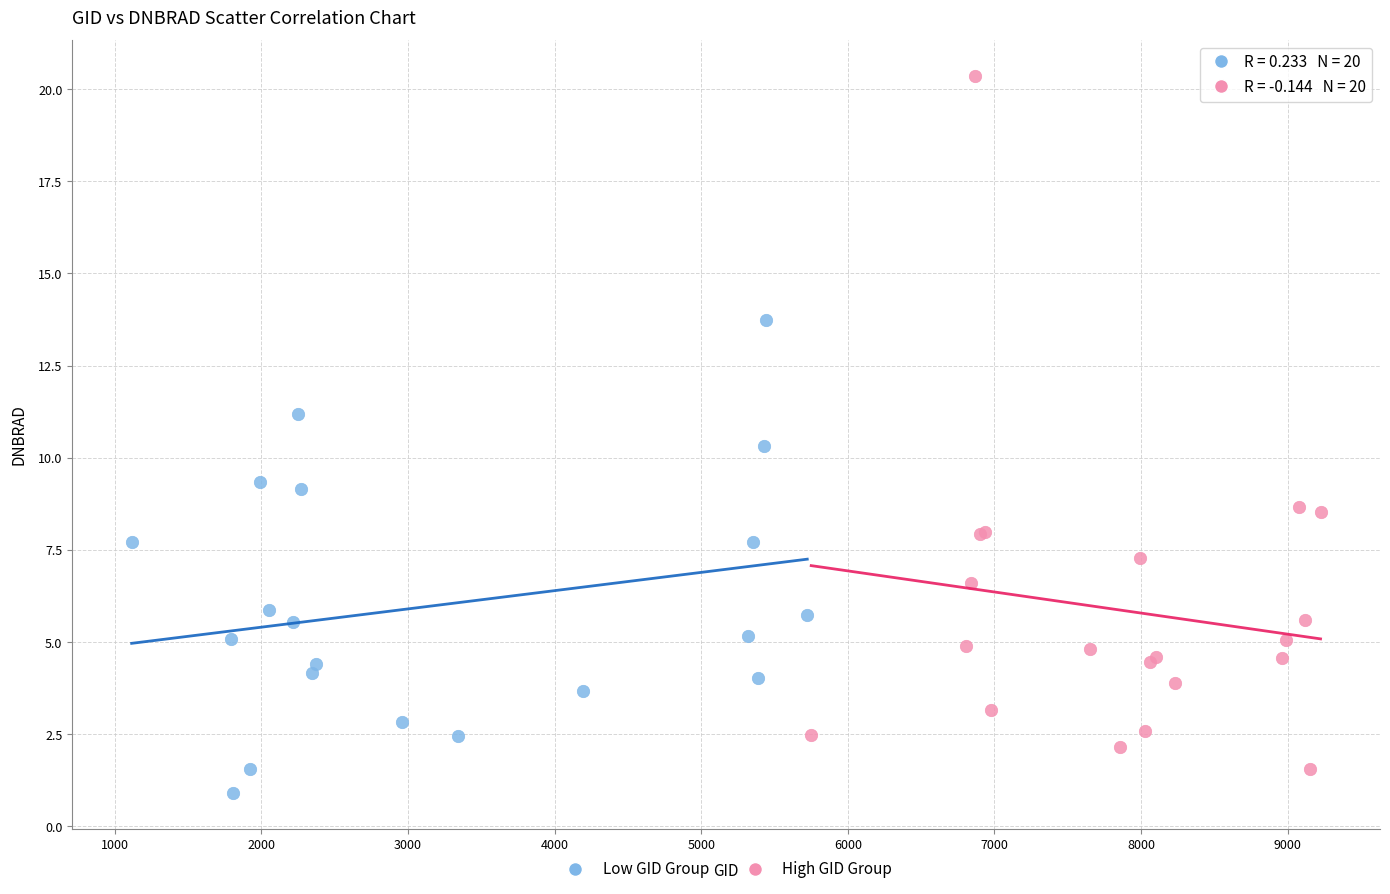

Which series contains the highest Y value?

High GID Group